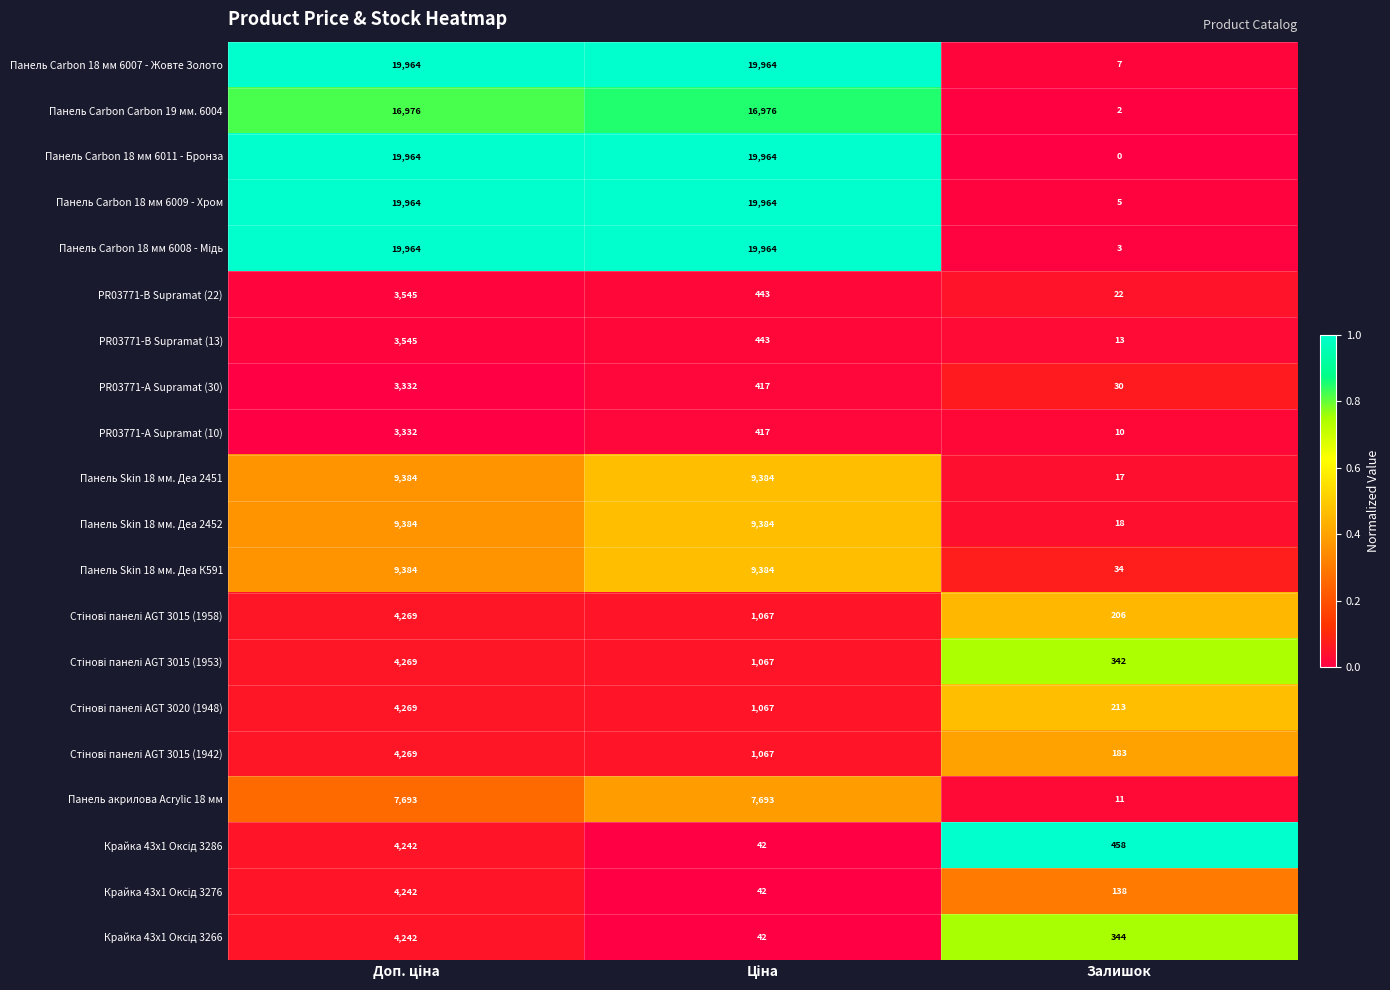

How many data points does each series have?

3